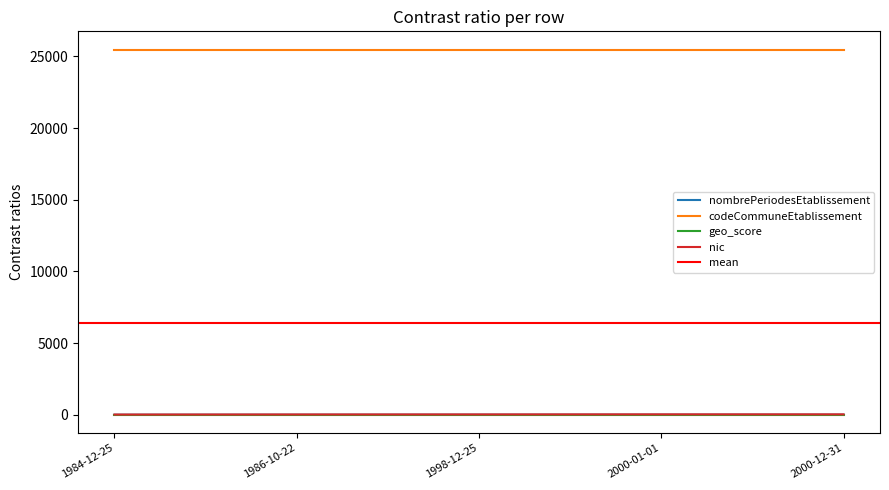

What is the average value of the nic series?

22